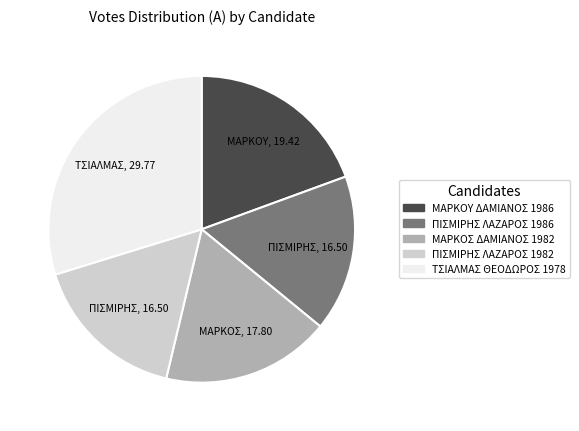

How many slices are in this pie chart?

5